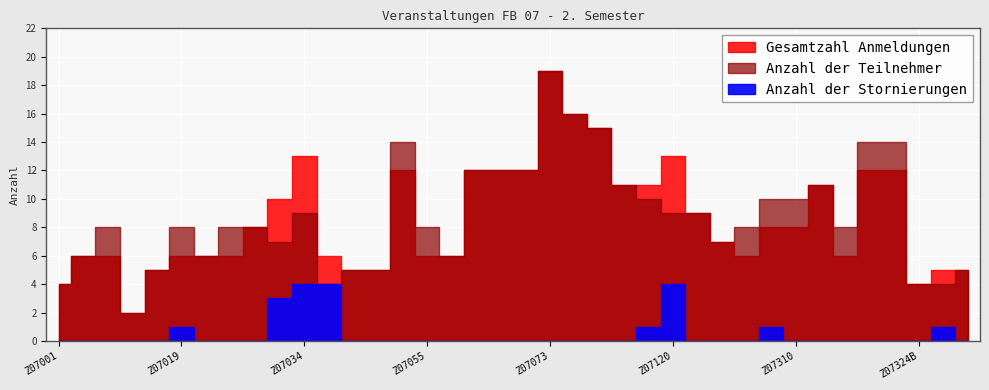

What is the label of the 32nd point from the left?

Z07312A